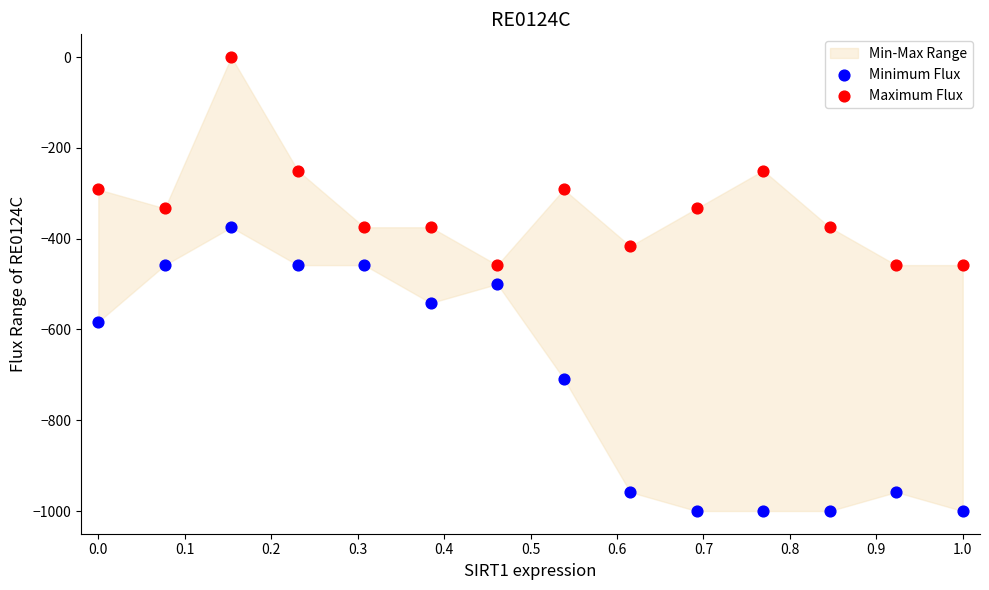

Which series reaches the minimum Y coordinate?

Minimum Flux